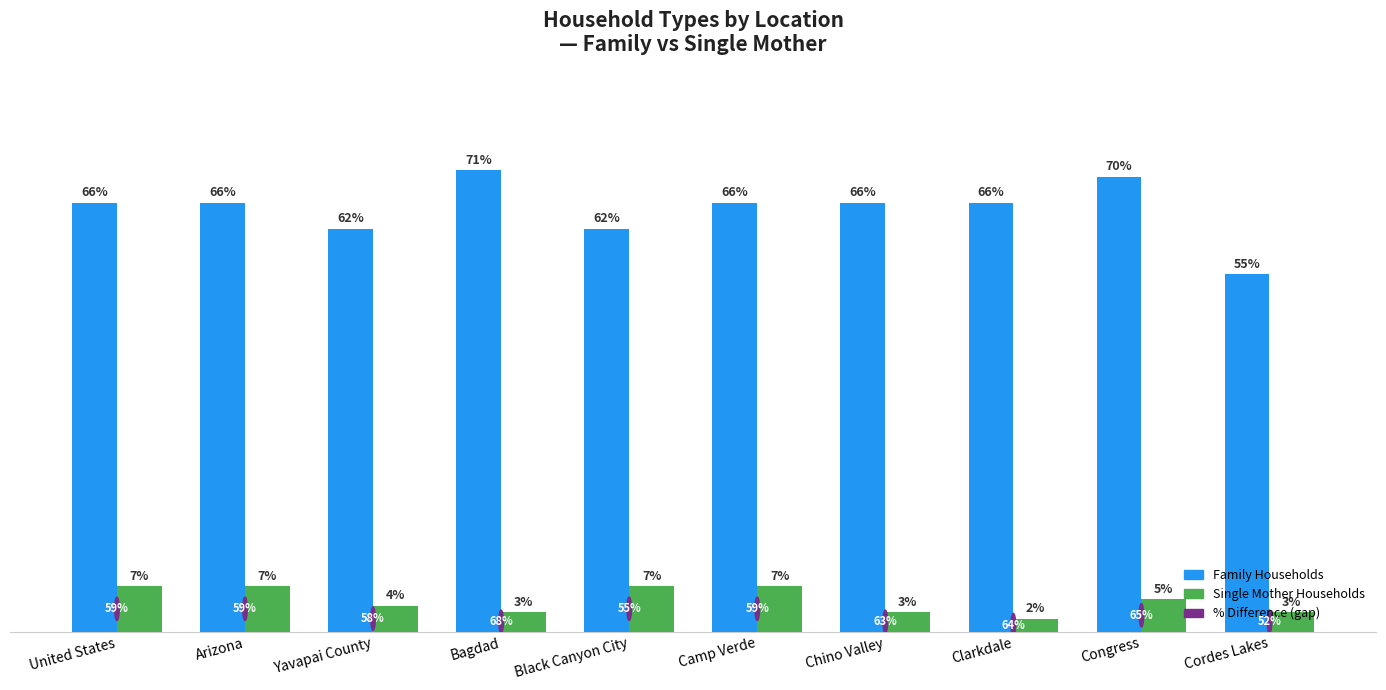

Between Black Canyon City and Clarkdale, which series saw the biggest shift?

Single Mother Households